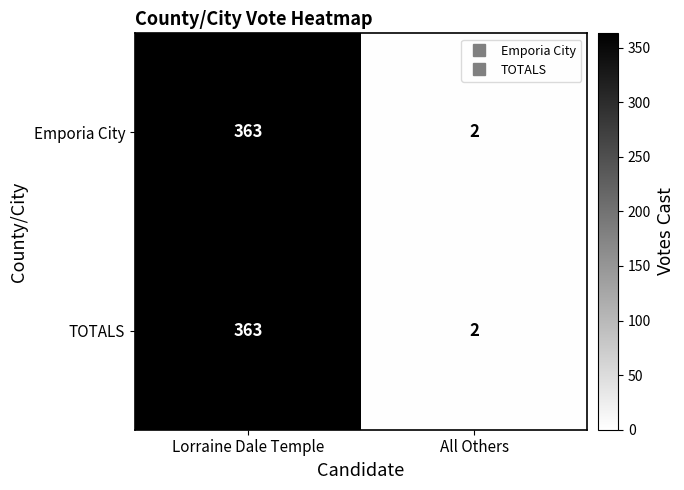

Rank the categories by TOTALS value from highest to lowest.

Lorraine Dale Temple, All Others